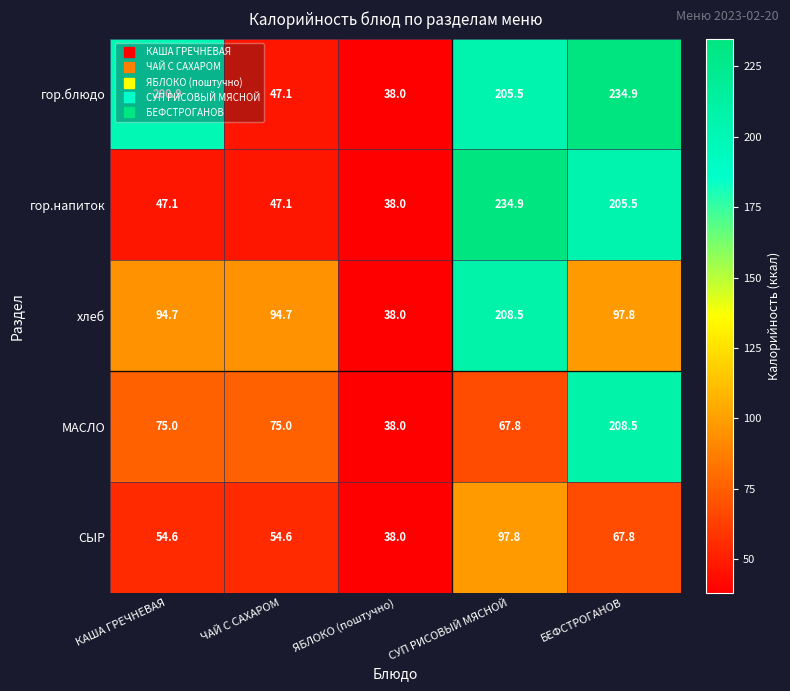

List the labels in order of гор.блюдо value, largest first.

БЕФСТРОГАНОВ, СУП РИСОВЫЙ МЯСНОЙ, КАША ГРЕЧНЕВАЯ, ЧАЙ С САХАРОМ, ЯБЛОКО (поштучно)